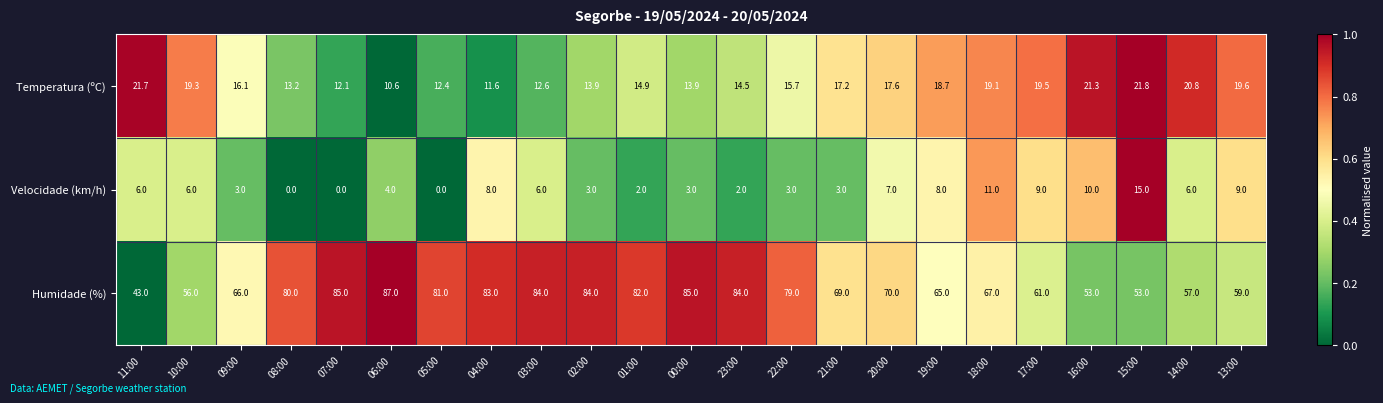

At 14:00, list the series in order from smallest to largest.

Velocidade (km/h), Temperatura (ºC), Humidade (%)